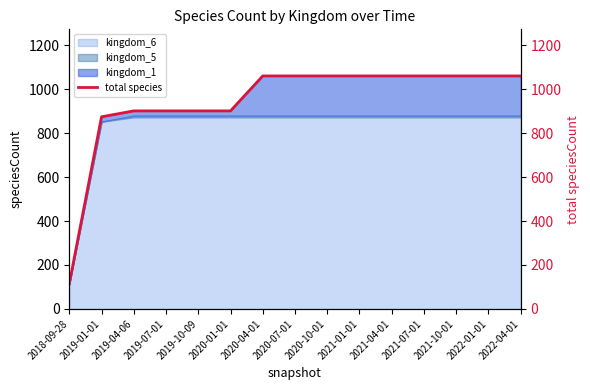

Is it true that the value at 2019-01-01 is 1387?

False